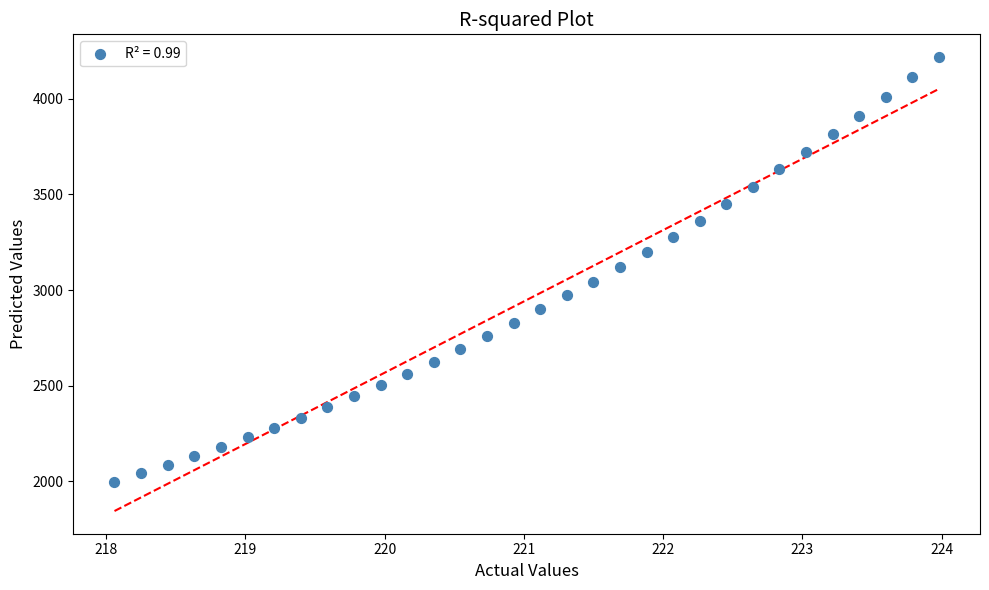

What is the range of Y values (max minus min)?

2221.1